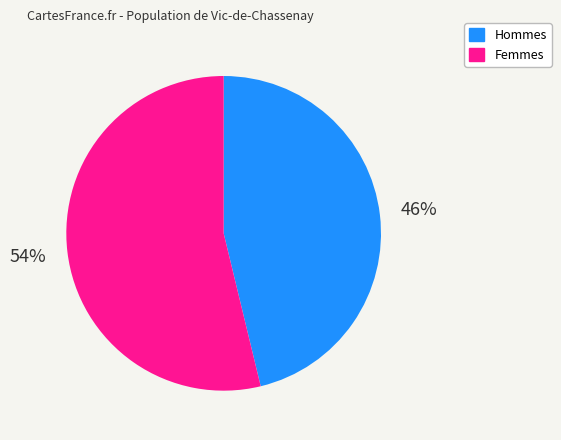

To the nearest percent, what is the average slice percentage?

50%